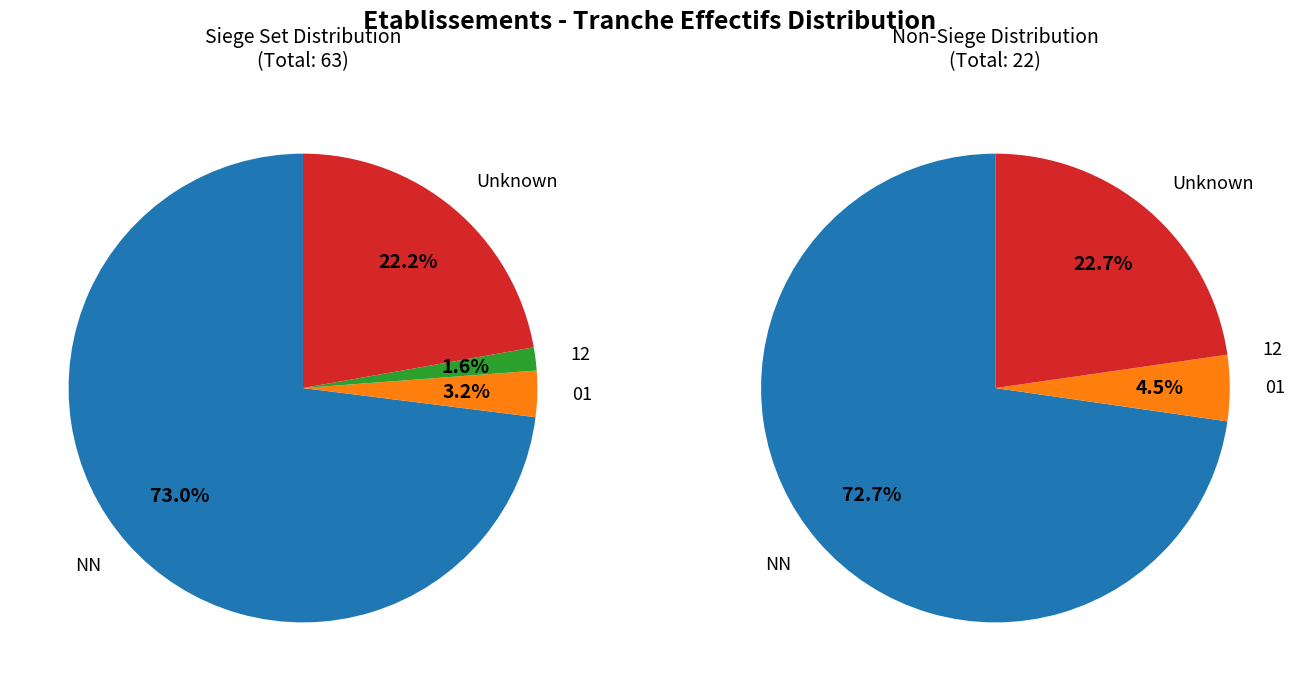

To the nearest percent, what is the average slice percentage?

25%